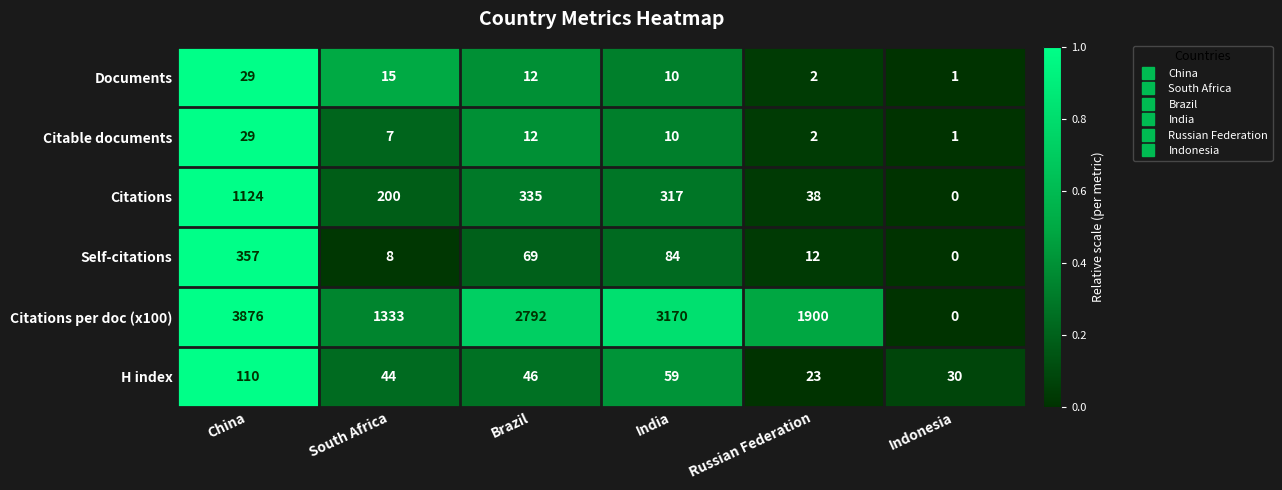

Is it true that Citable documents equals 3 at Russian Federation?

False